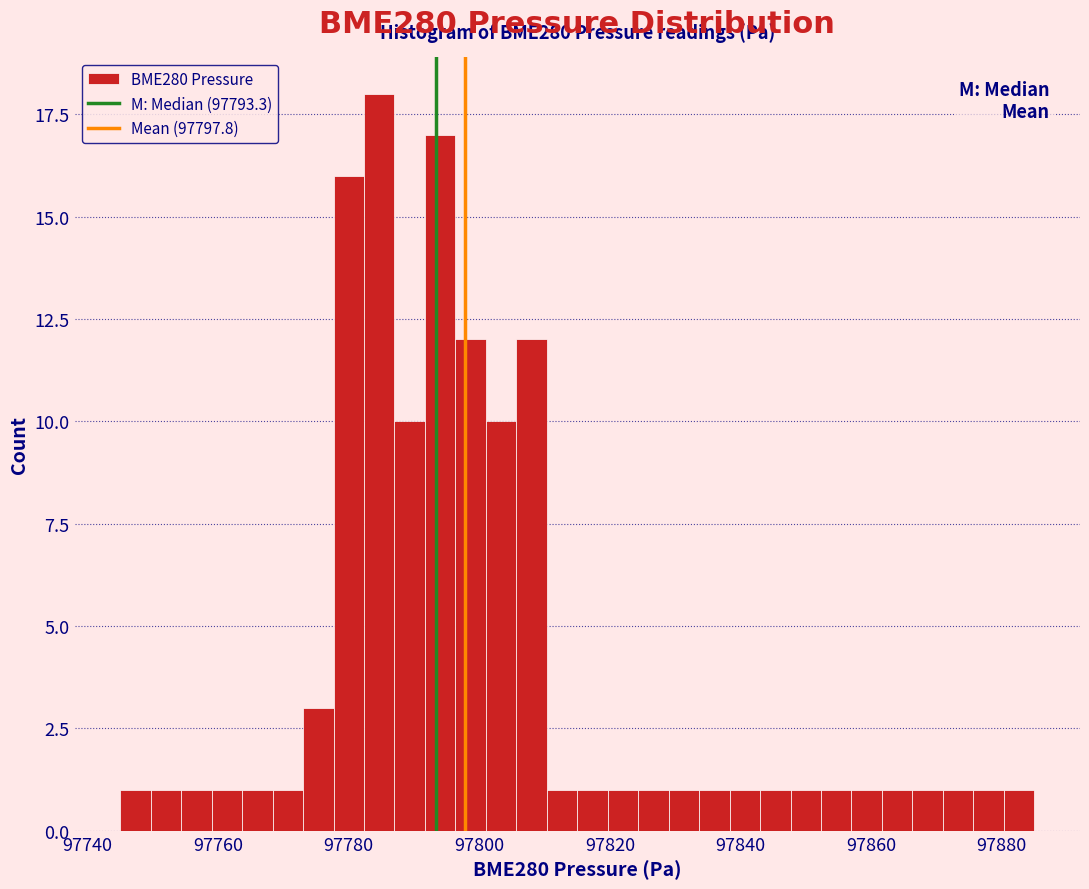

Around what value on the x-axis is the tallest bar? Give the approximate position of its centre, as read against the axis.

97784